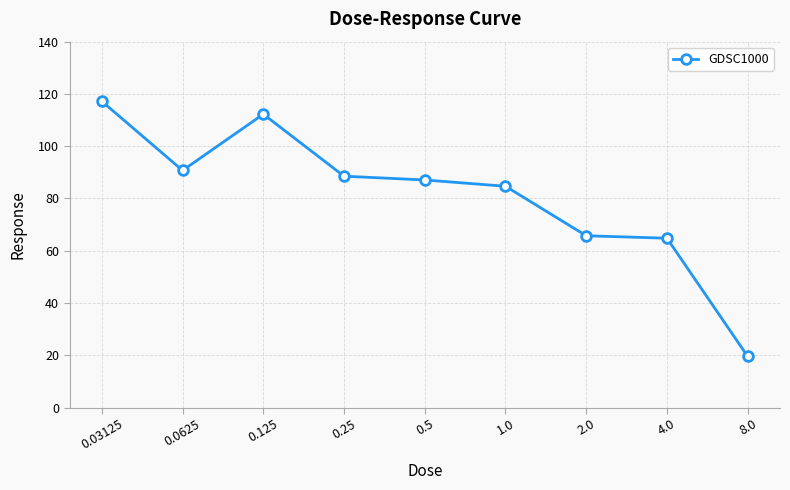

At which category does the chart reach its peak across all series?

0.03125